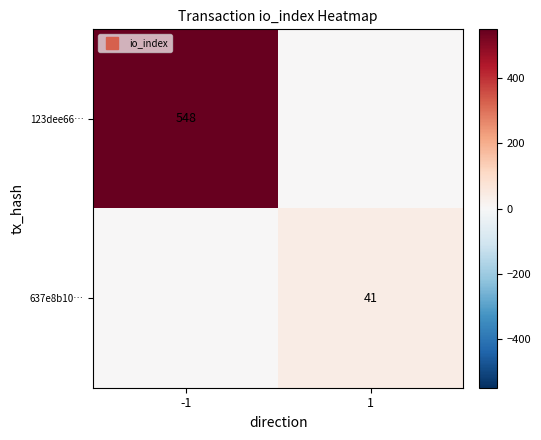

What is the maximum value for 123dee66…?

548